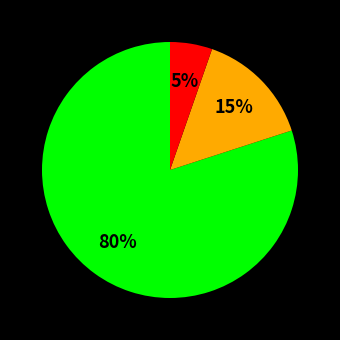

Is there any slice that represents more than half of the pie?

Yes